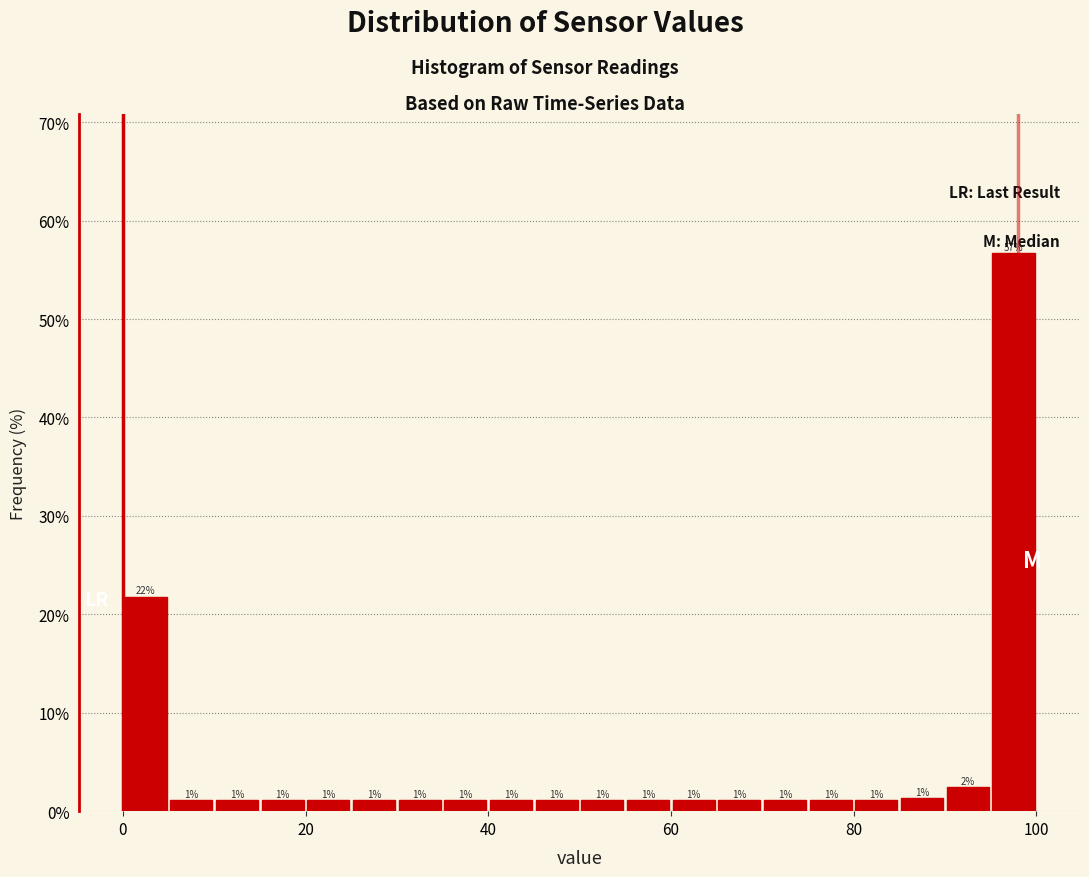

Around what value on the x-axis is the tallest bar? Give the approximate position of its centre, as read against the axis.

98